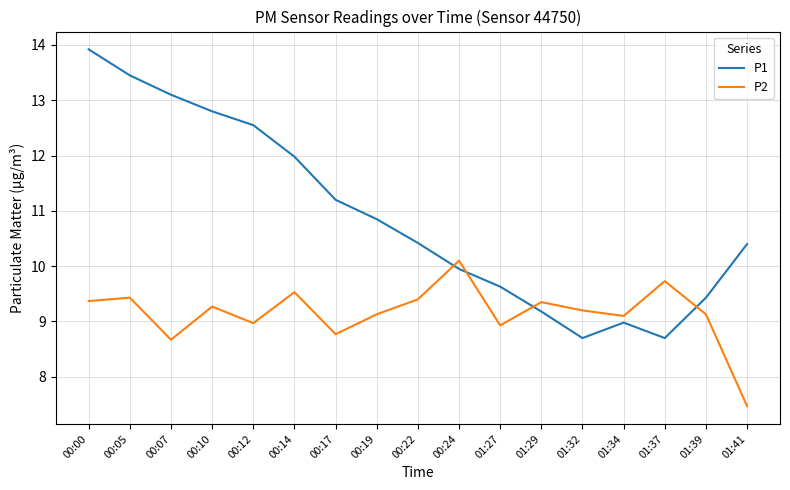

At which label does P2 reach its minimum?

01:41